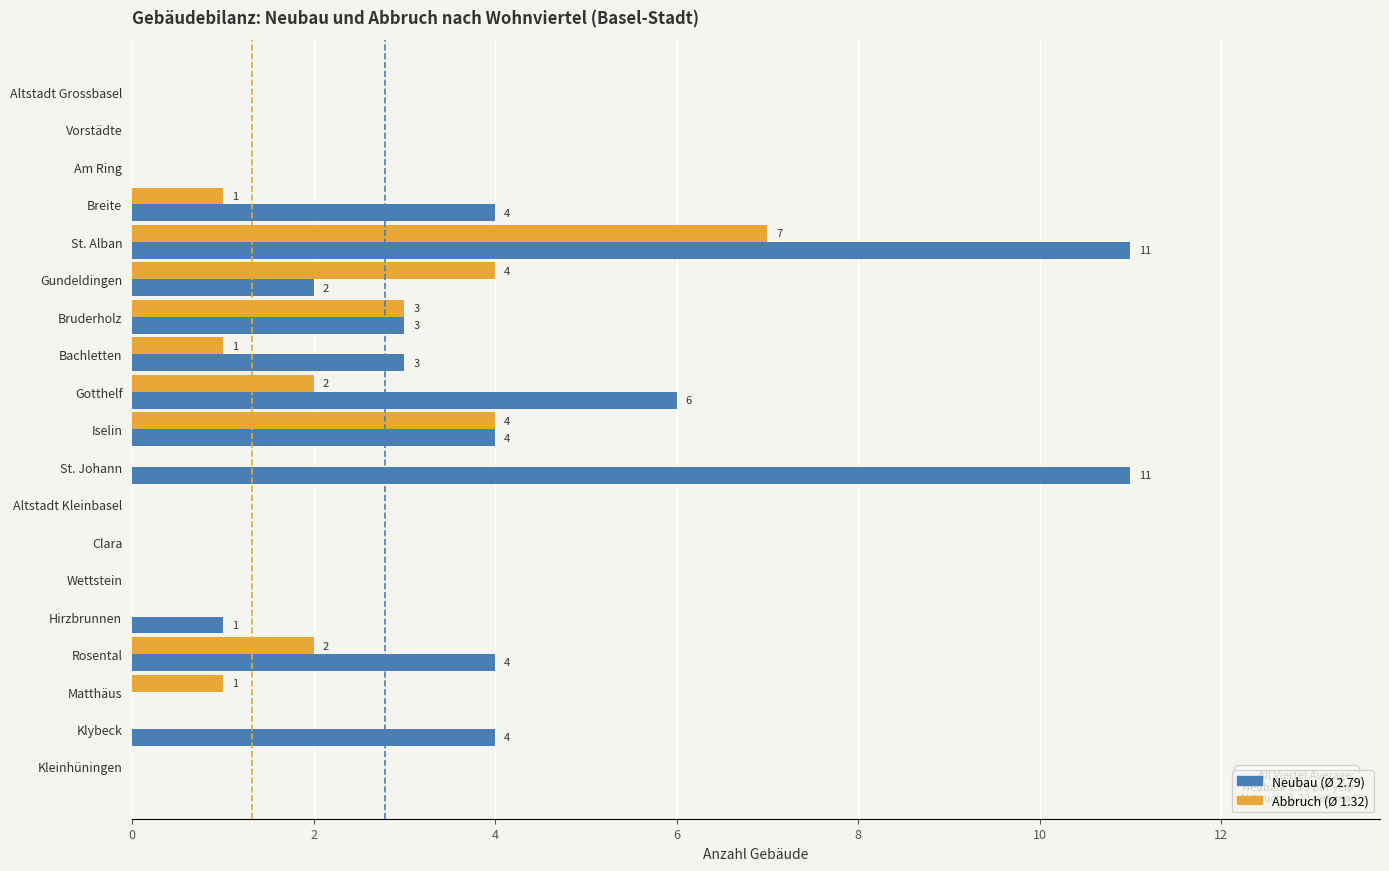

What is the greatest value displayed?

11